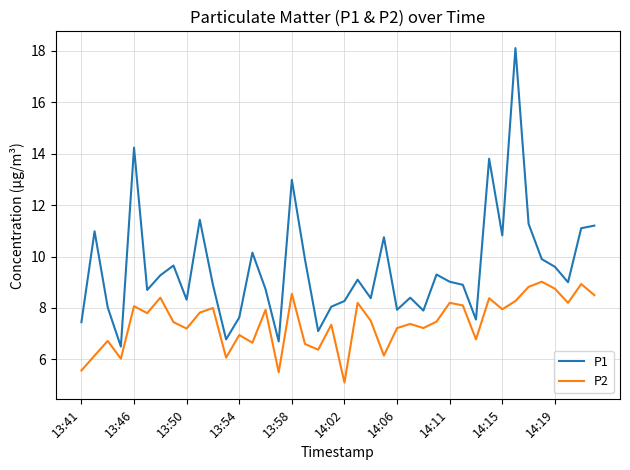

Which series has the largest range (max minus min)?

P1